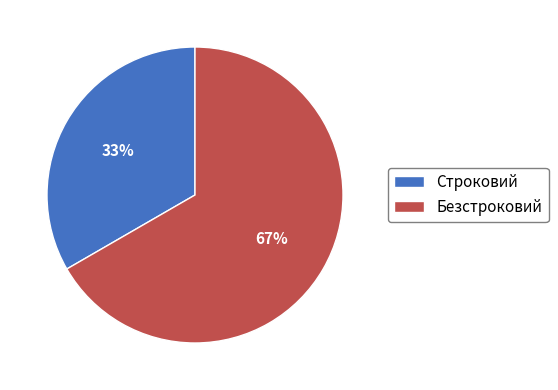

Which slice represents more than half of the pie?

Безстроковий